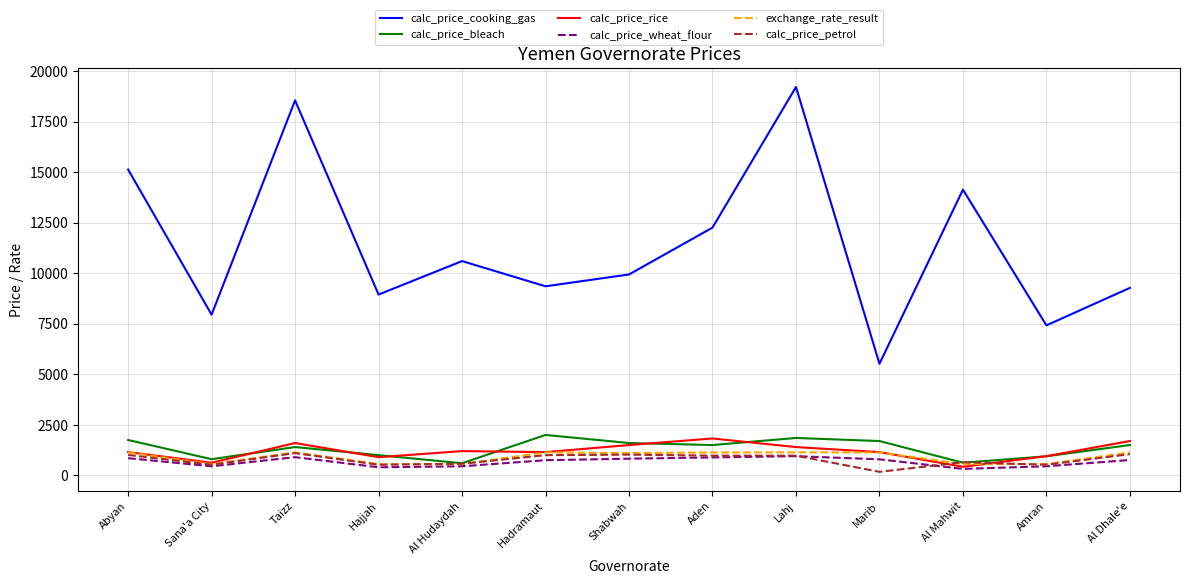

At which label does calc_price_wheat_flour first exceed 760?

Abyan